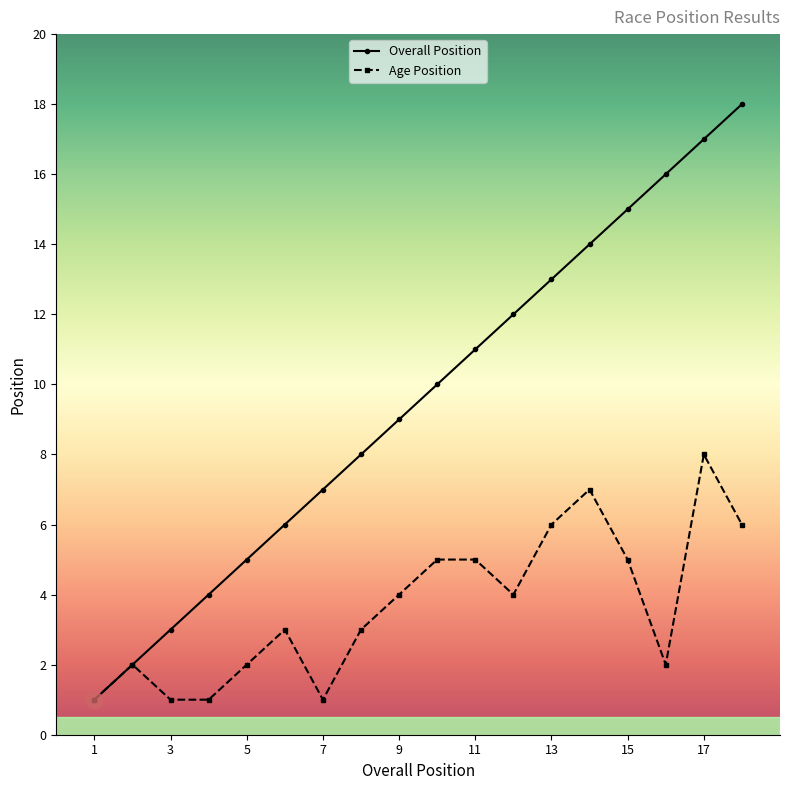

Which series has the largest total across all categories?

Overall Position